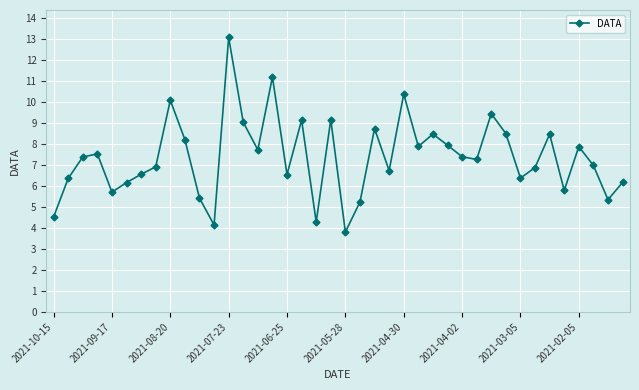

True or false: the data has more than 0 interior local peaks.

True